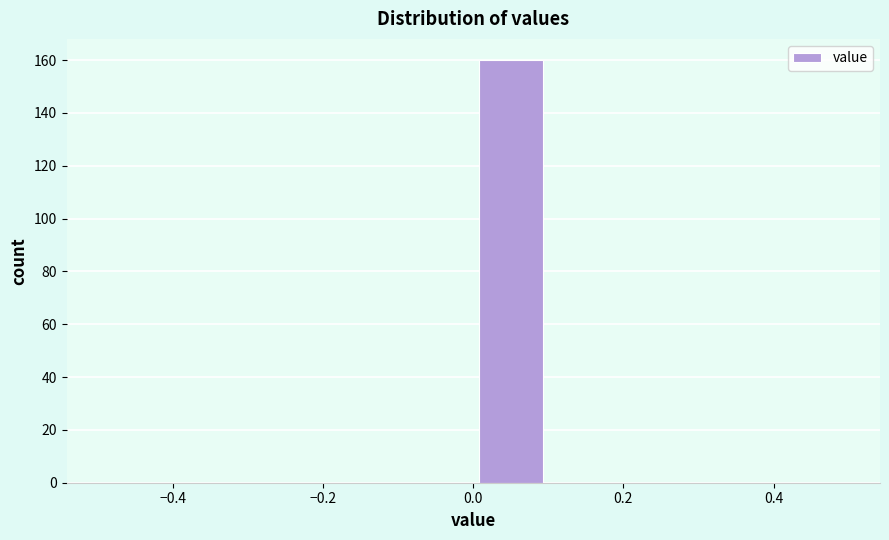

Reading left to right, transcribe this chart: for each bar, give the range it covers on the x-axis and its height. The values are not printed on the chart, so give them approximately, as read against the axis.

-0.5 to -0.4: 0
-0.4 to -0.3: 0
-0.3 to -0.2: 0
-0.2 to -0.1: 0
-0.1 to 0.0: 0
0.0 to 0.1: 160
0.1 to 0.2: 0
0.2 to 0.3: 0
0.3 to 0.4: 0
0.4 to 0.5: 0